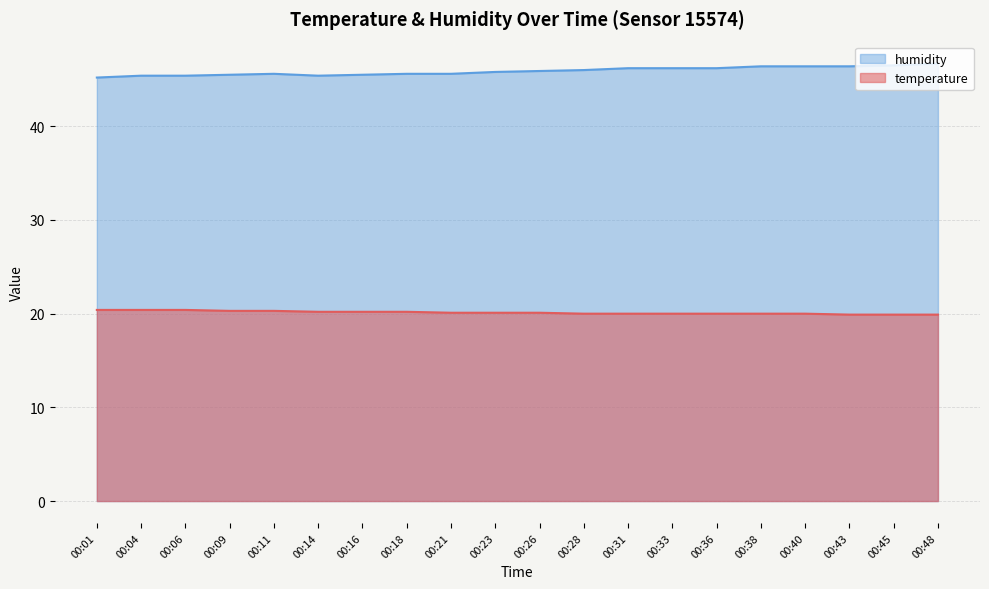

List the labels in order of temperature value, largest first.

00:01, 00:04, 00:06, 00:09, 00:11, 00:14, 00:16, 00:18, 00:21, 00:23, 00:26, 00:28, 00:31, 00:33, 00:36, 00:38, 00:40, 00:43, 00:45, 00:48